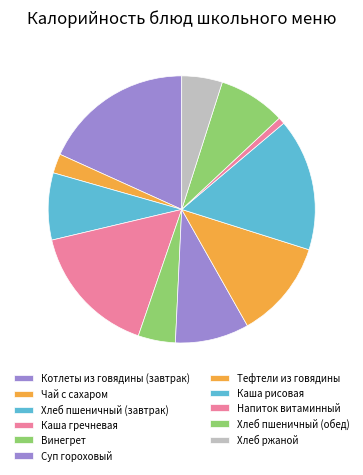

To the nearest percent, what percentage of the pie is Хлеб пшеничный (завтрак)?

8%